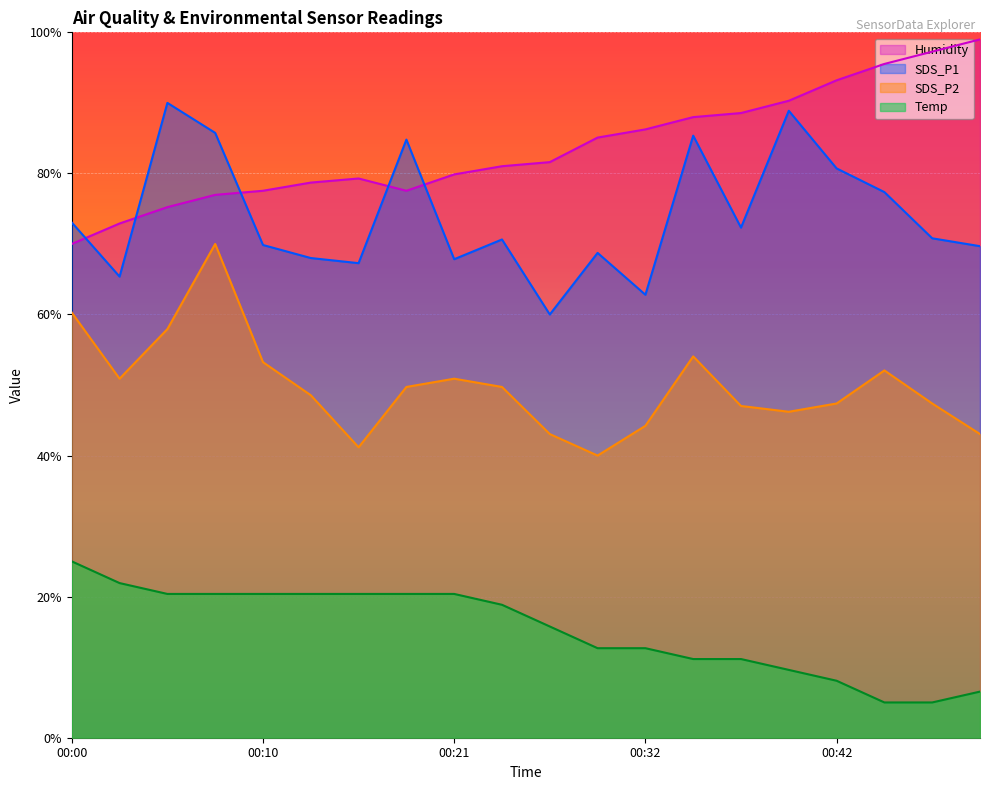

Read the Temp value at 00:00.

25.0